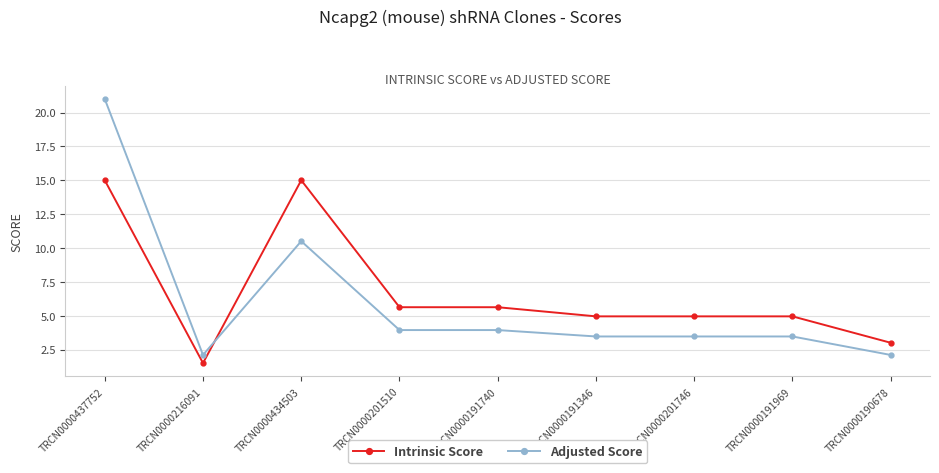

True or false: Intrinsic Score and Adjusted Score intersect in this chart.

True